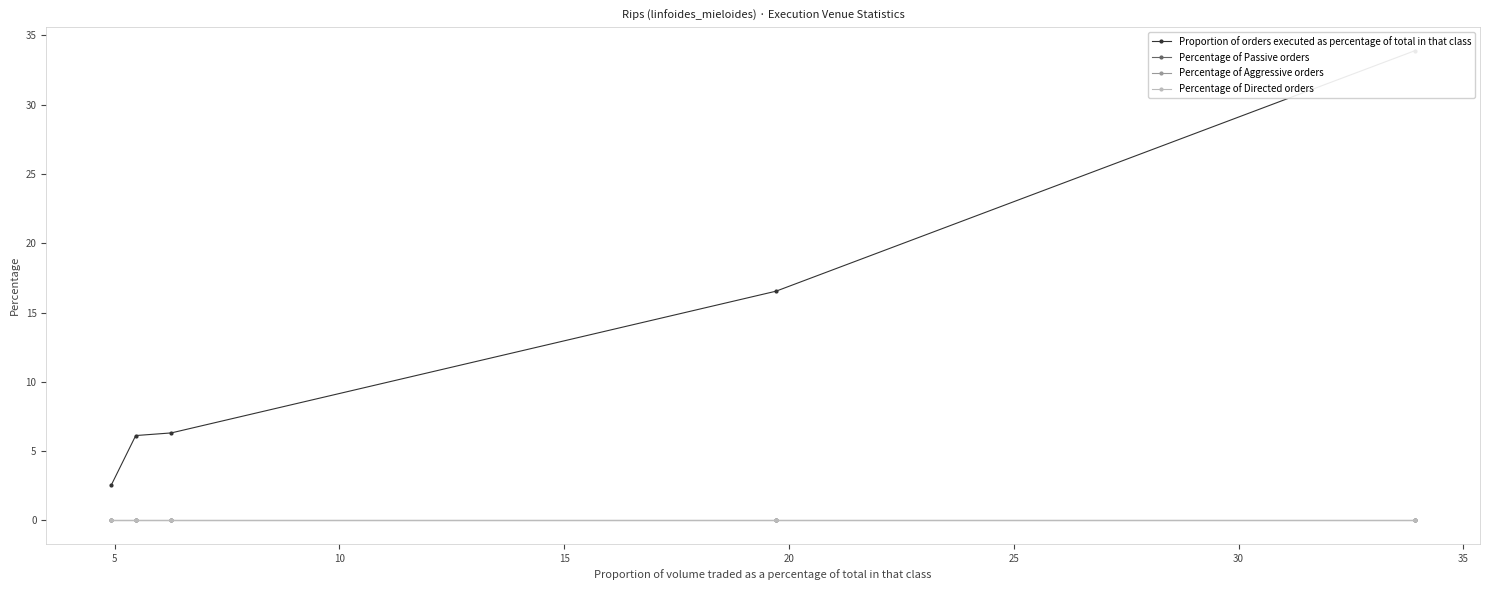

True or false: Percentage of Passive orders and Percentage of Directed orders cross at least once.

False